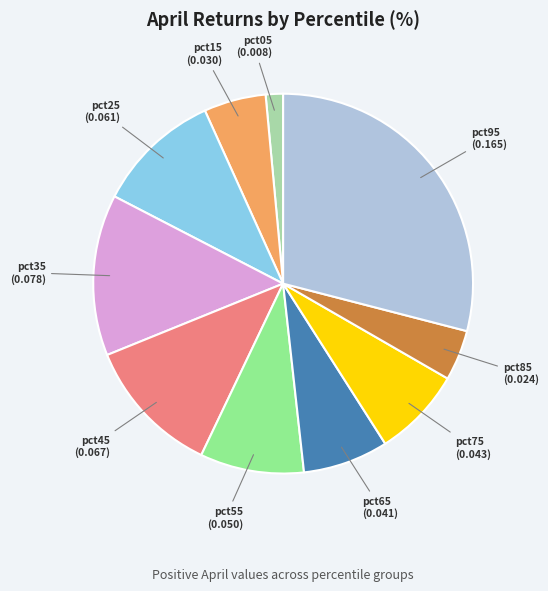

Which has a higher value, pct35 or pct85?

pct35